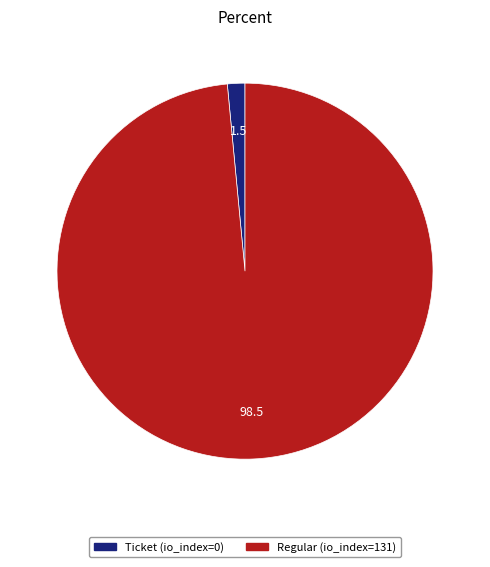

Does any single category account for the majority?

Yes